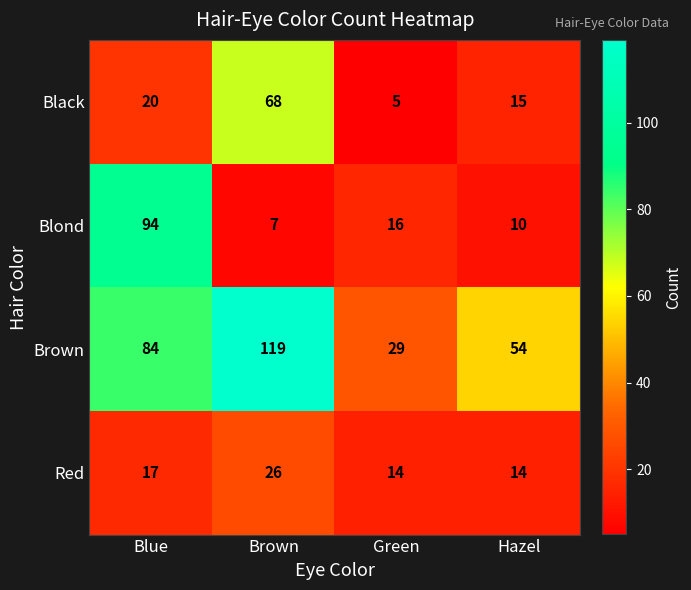

Reading left to right, transcribe all the data shown in this chart.

Black: 20	68	5	15
Blond: 94	7	16	10
Brown: 84	119	29	54
Red: 17	26	14	14